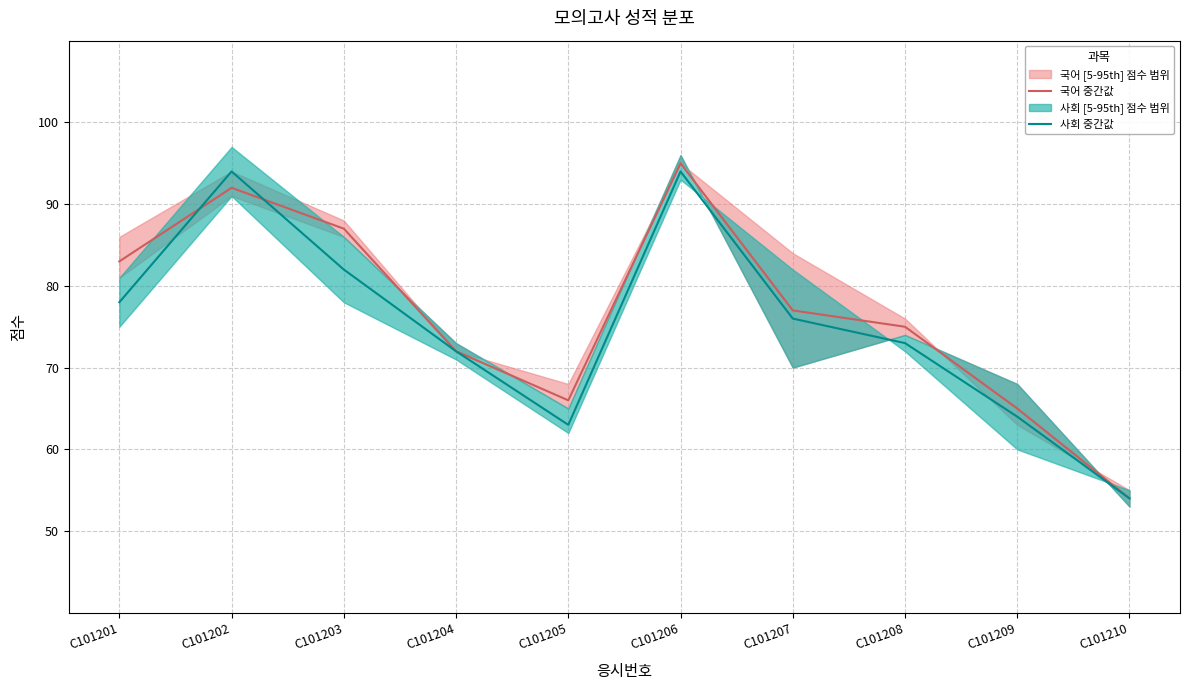

Rank the series at C101209 from highest to lowest value.

국어 중간값, 사회 중간값